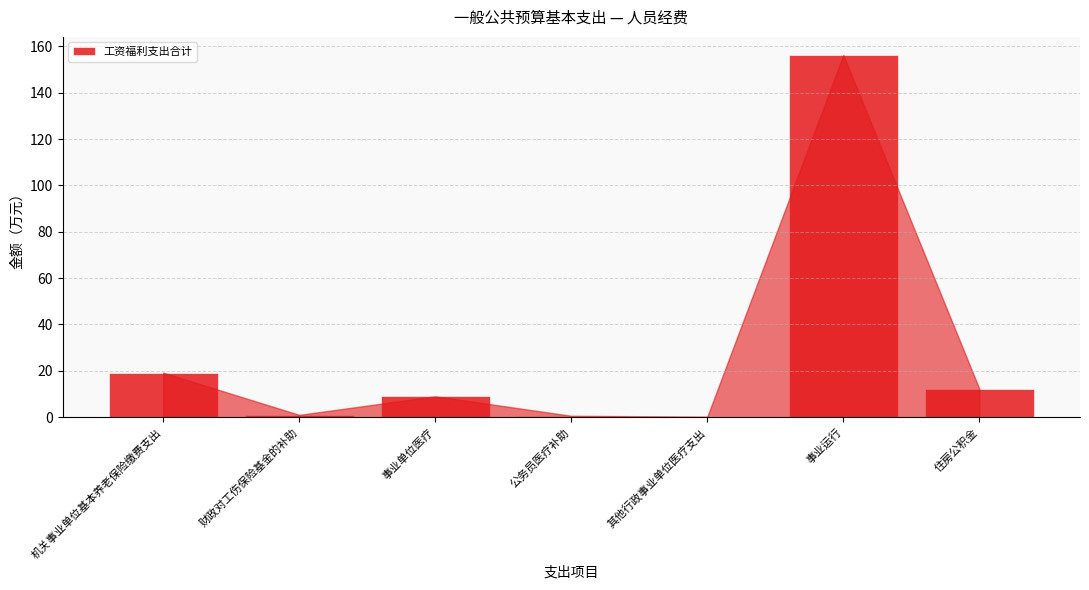

Is it true that the value at 财政对工伤保险基金的补助 is 1.0?

True